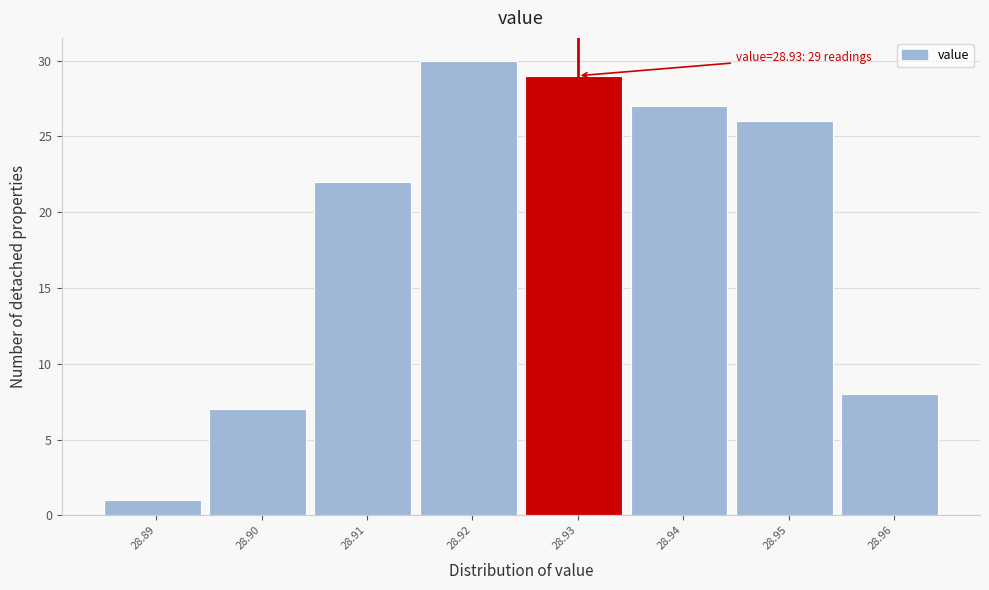

Over which range of the x-axis is the bar tallest?

28.915 to 28.925